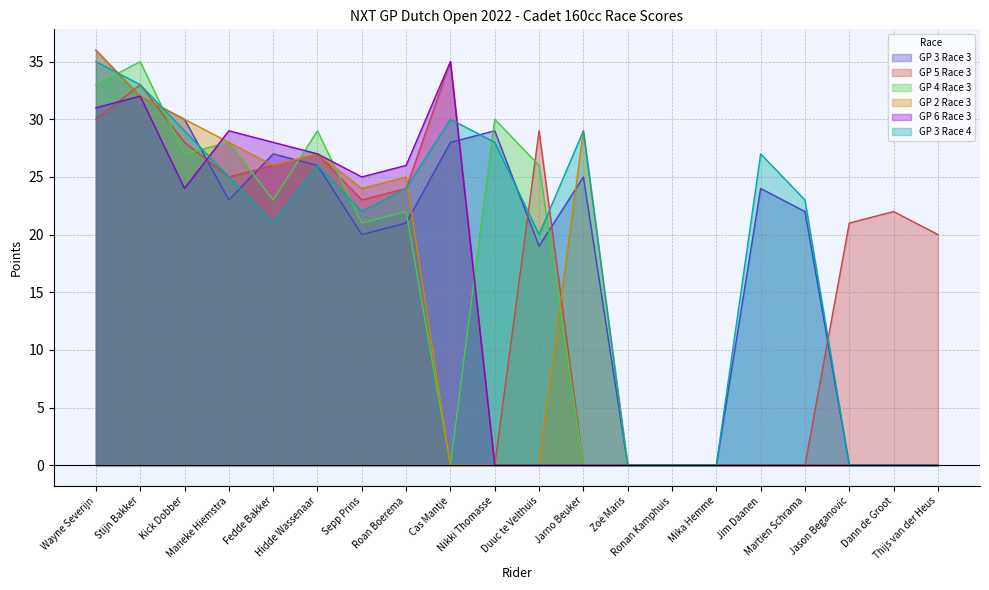

How many interior local valleys does the GP 4 Race 3 series have?

4